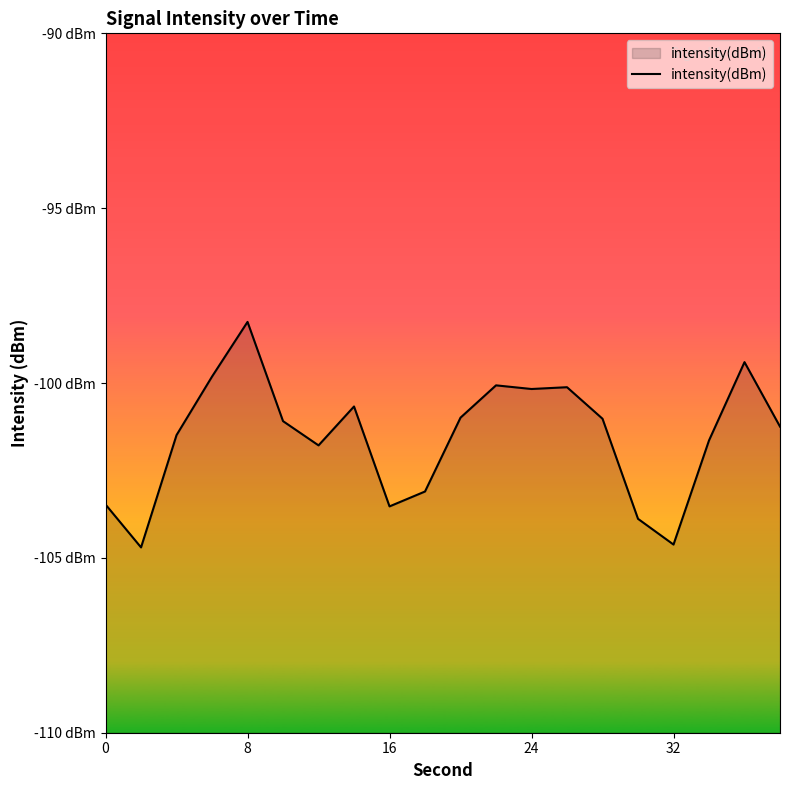

Reading right to left, list all the values displayed in this chart.

-101.2	-99.4	-101.6	-104.6	-103.9	-101.0	-100.1	-100.2	-100.1	-101.0	-103.1	-103.5	-100.7	-101.8	-101.1	-98.3	-99.8	-101.5	-104.7	-103.5